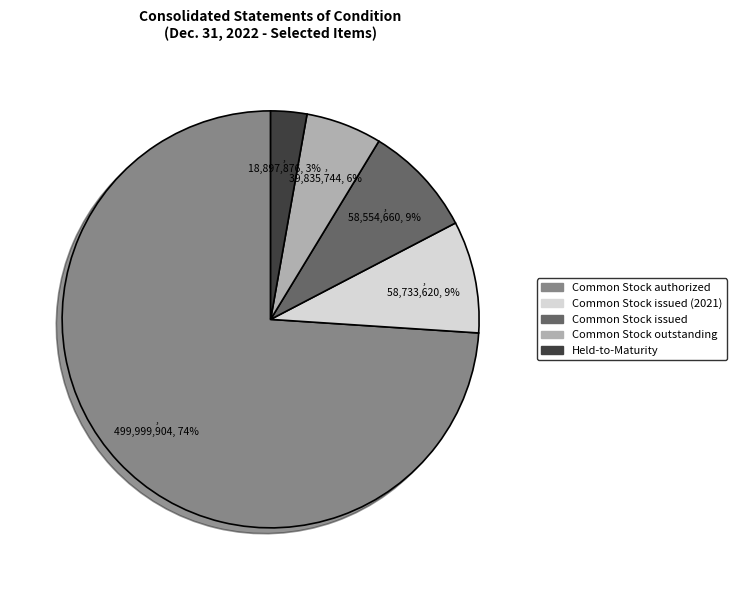

Does any single category account for the majority?

Yes